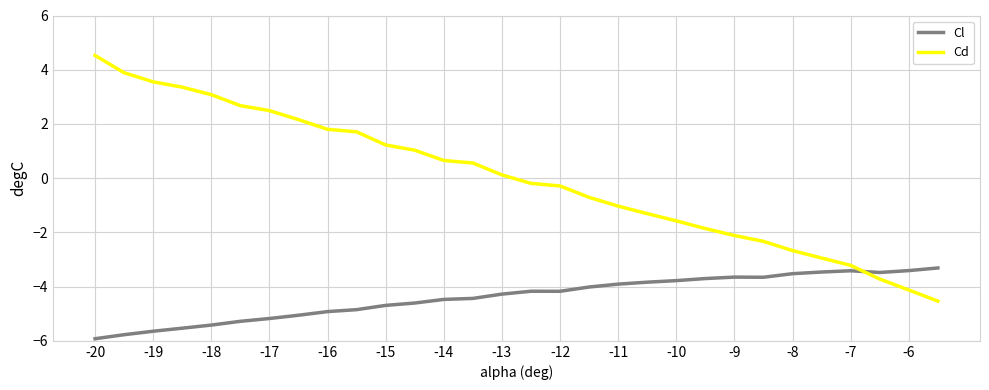

What is the greatest value displayed?

4.5